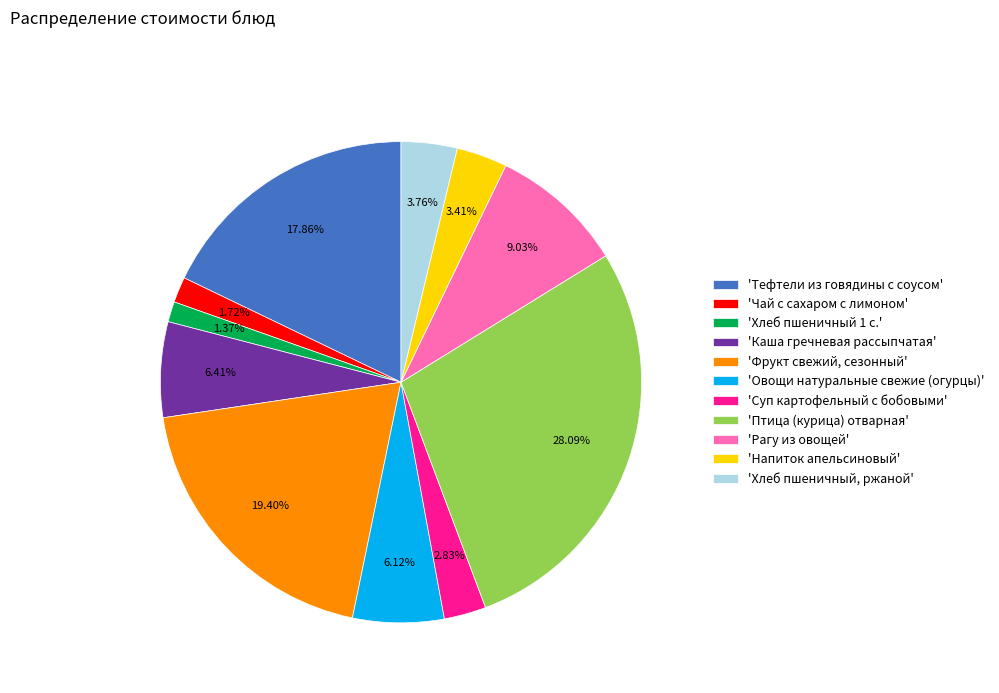

To the nearest percent, what is the average slice percentage?

9%